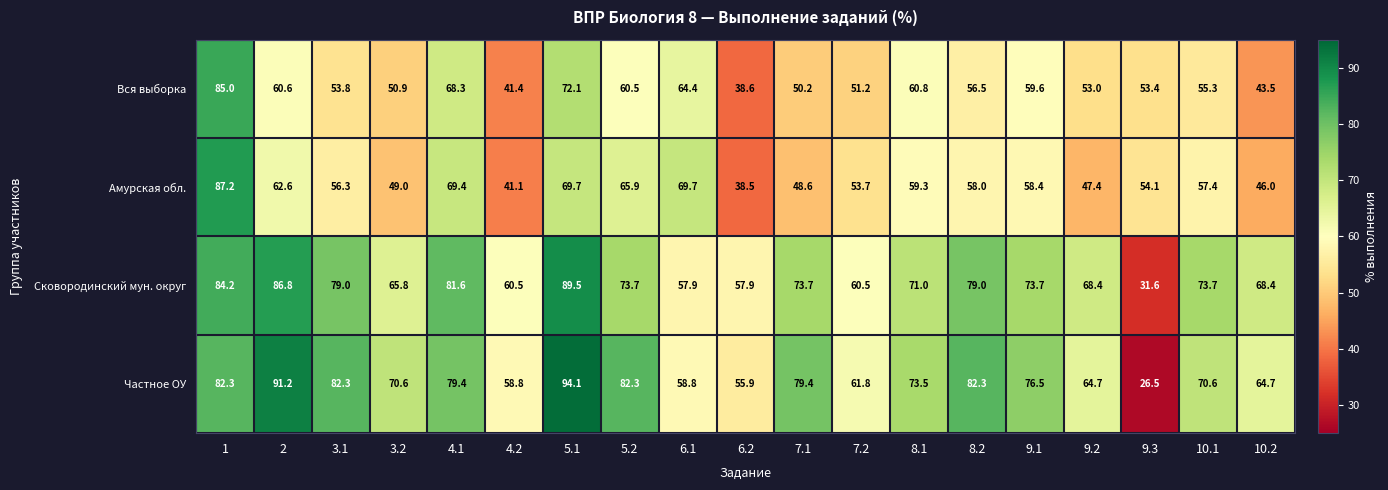

Which series has the widest spread of values?

Частное ОУ